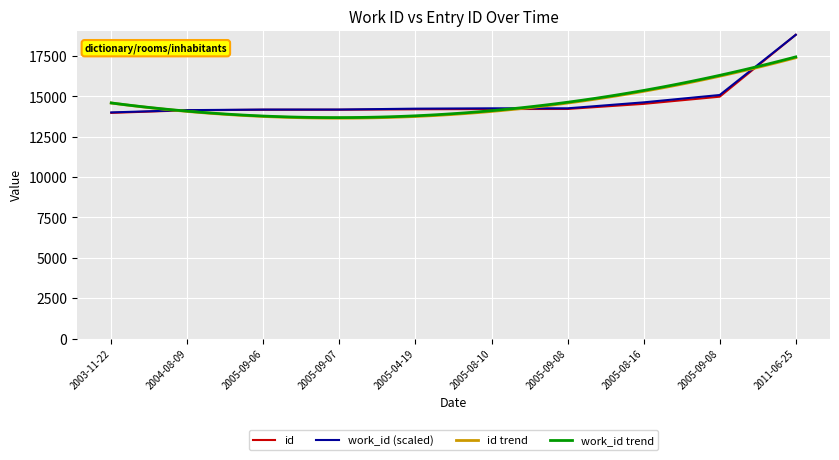

What is the maximum value shown in the chart?

18818.0